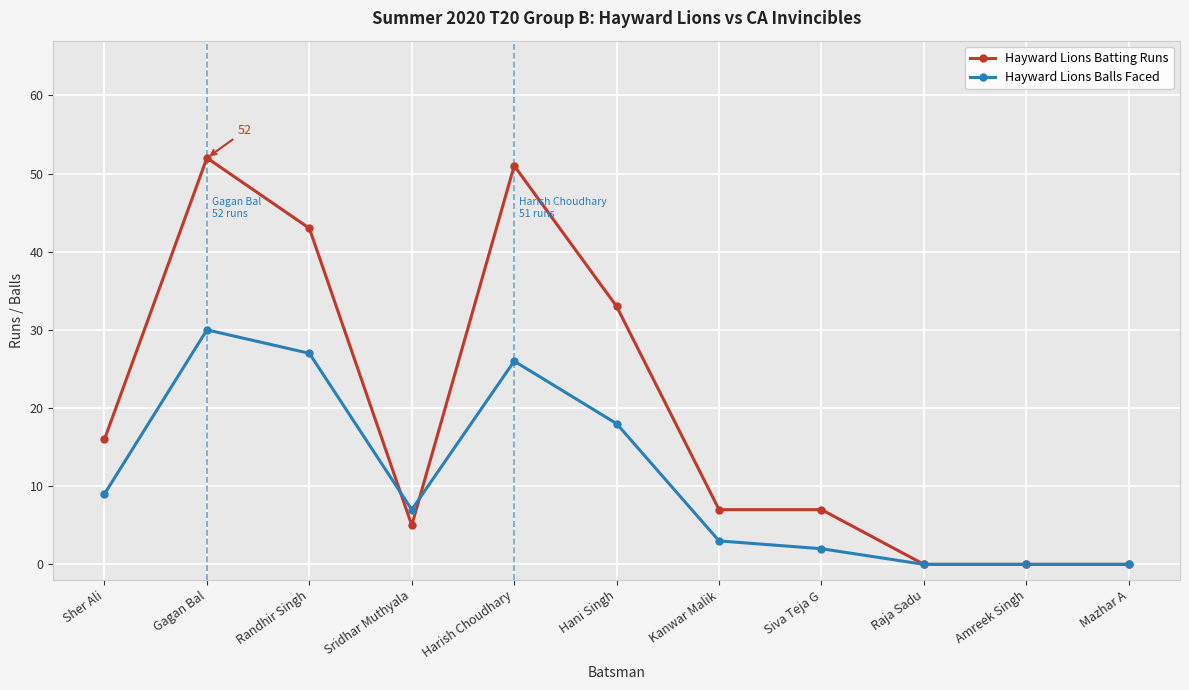

Reading left to right, list all the values displayed in this chart.

Hayward Lions Batting Runs: Sher Ali=16	Gagan Bal=52	Randhir Singh=43	Sridhar Muthyala=5	Harish Choudhary=51	Hani Singh=33	Kanwar Malik=7	Siva Teja G=7	Raja Sadu=0	Amreek Singh=0	Mazhar A=0
Hayward Lions Balls Faced: Sher Ali=9	Gagan Bal=30	Randhir Singh=27	Sridhar Muthyala=7	Harish Choudhary=26	Hani Singh=18	Kanwar Malik=3	Siva Teja G=2	Raja Sadu=0	Amreek Singh=0	Mazhar A=0